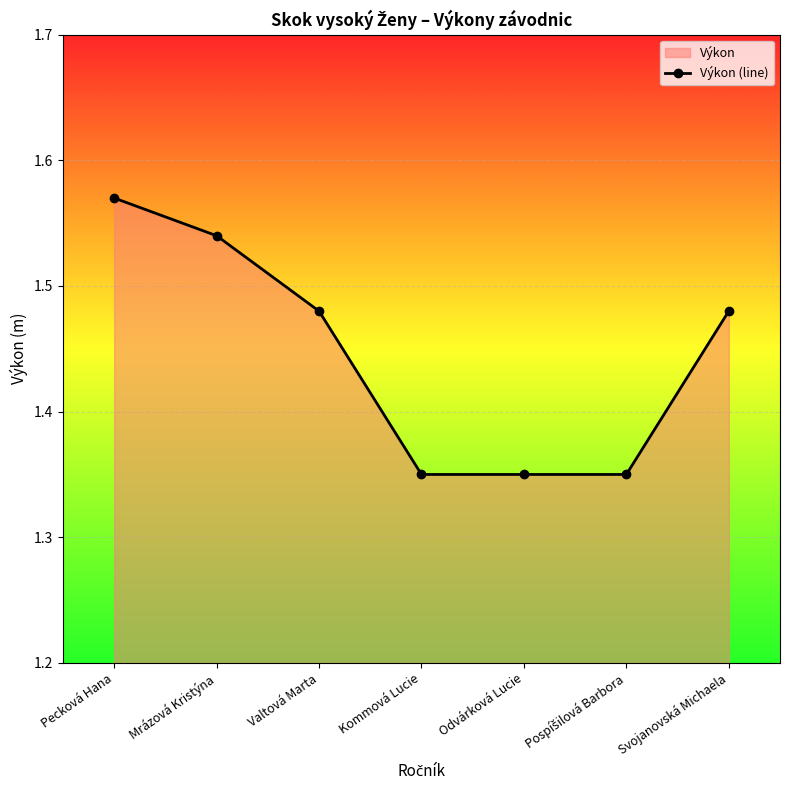

Approximately how many times larger is the value at Svojanovská Michaela compared to Odvárková Lucie?

1.1